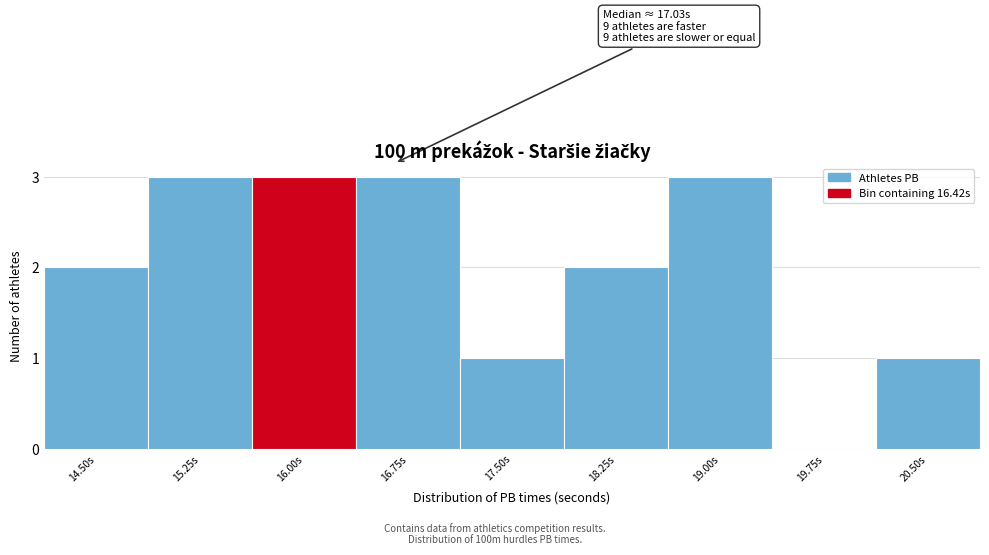

Reading left to right, extract all data points from this chart.

14.50s=2	15.25s=3	16.00s=3	16.75s=3	17.50s=1	18.25s=2	19.00s=3	19.75s=0	20.50s=1